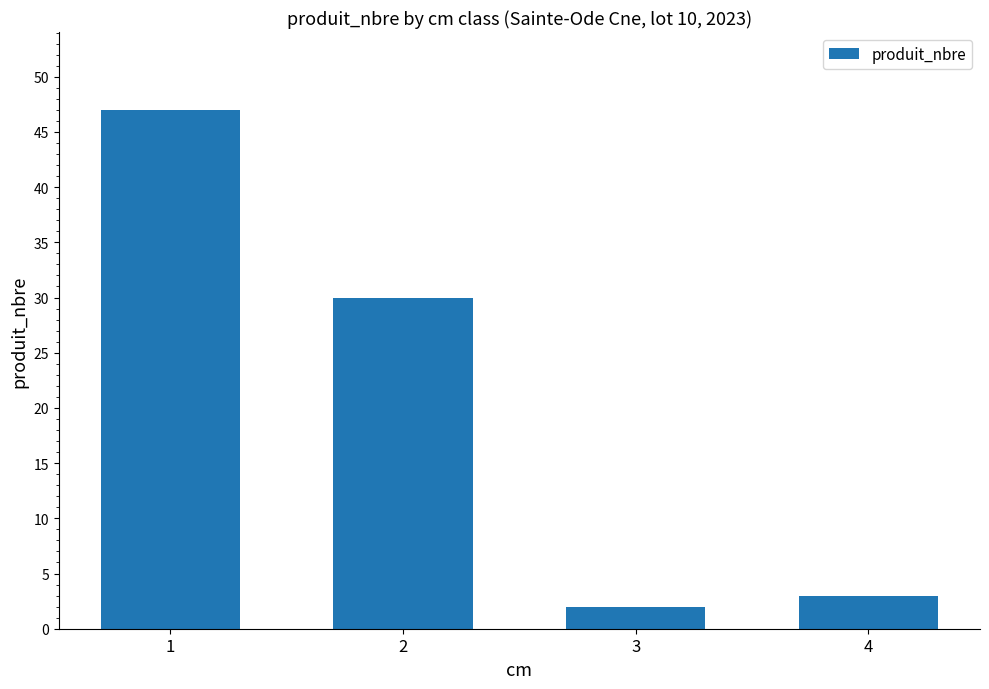

Which has a higher value, 1 or 4?

1